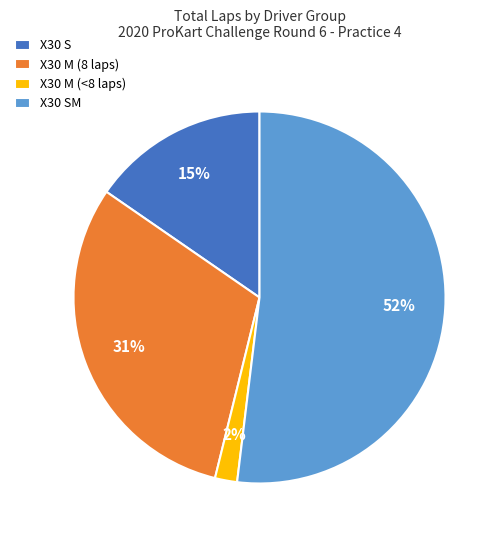

Is it true that X30 M (<8 laps) is 2% of the pie?

True